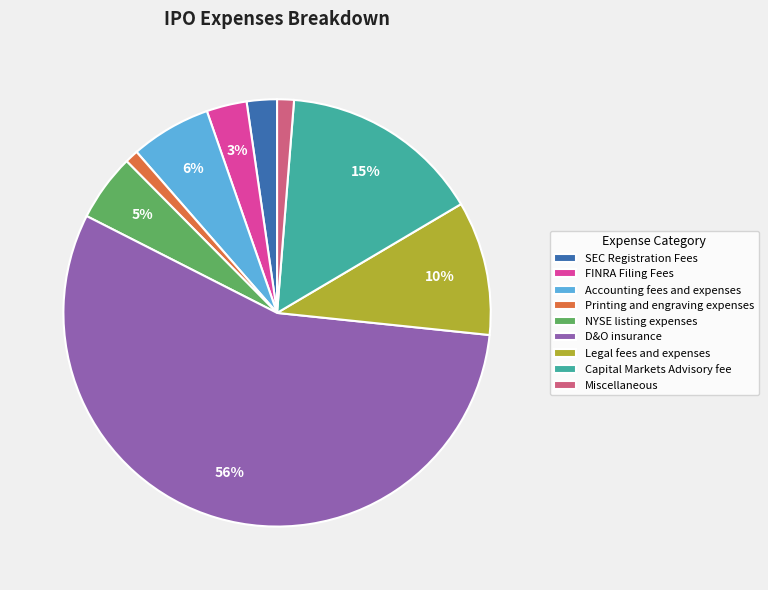

Is there any slice that represents more than half of the pie?

Yes